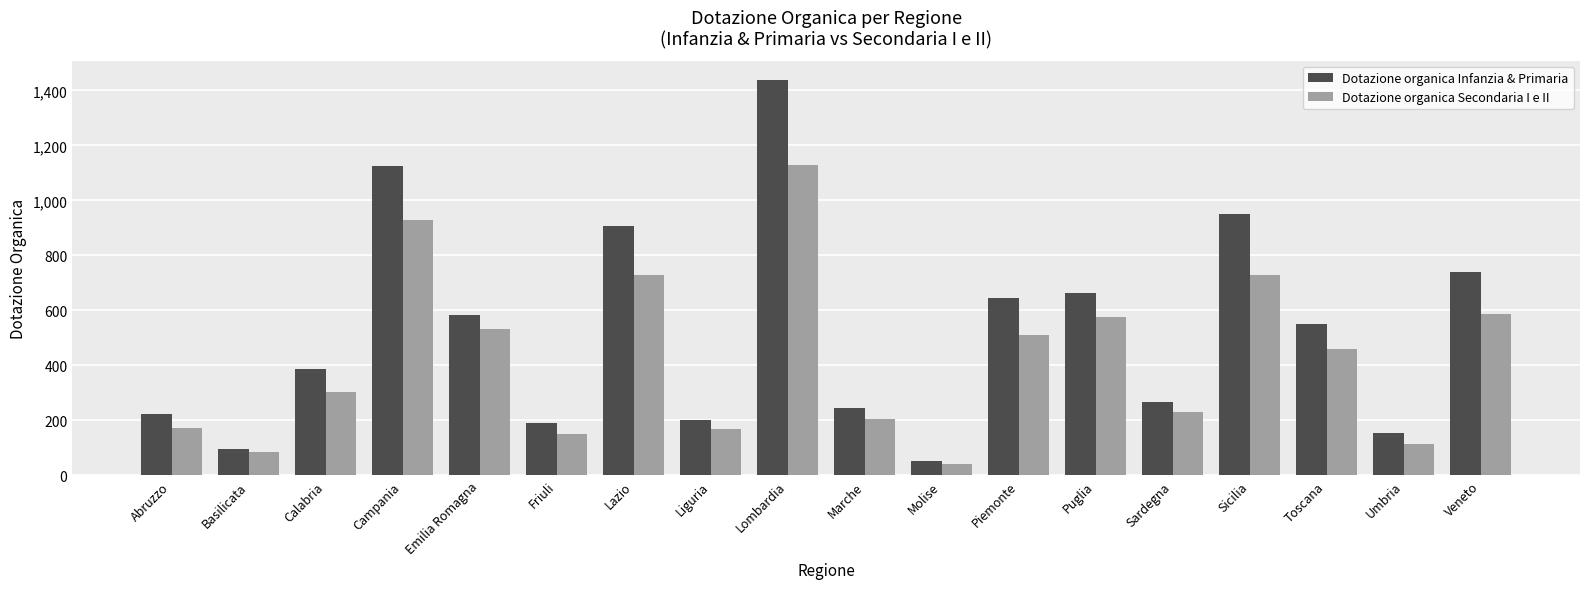

Where is Dotazione organica Infanzia & Primaria nearest to the value 744?

Veneto